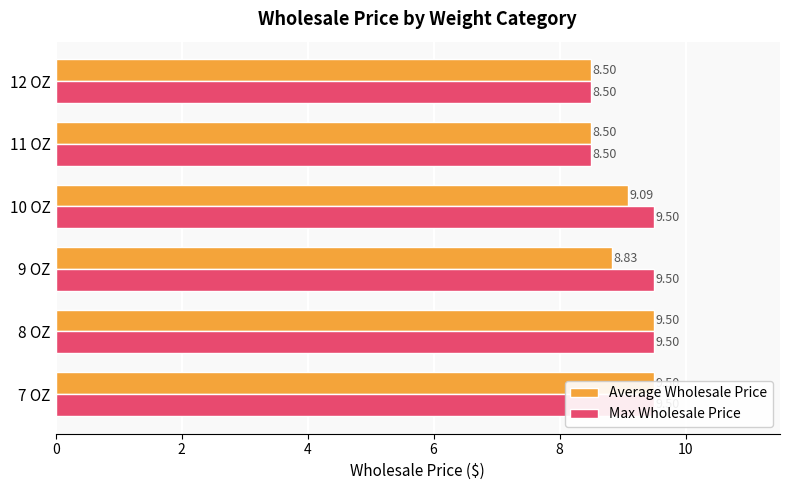

How many bars are there in each group?

2